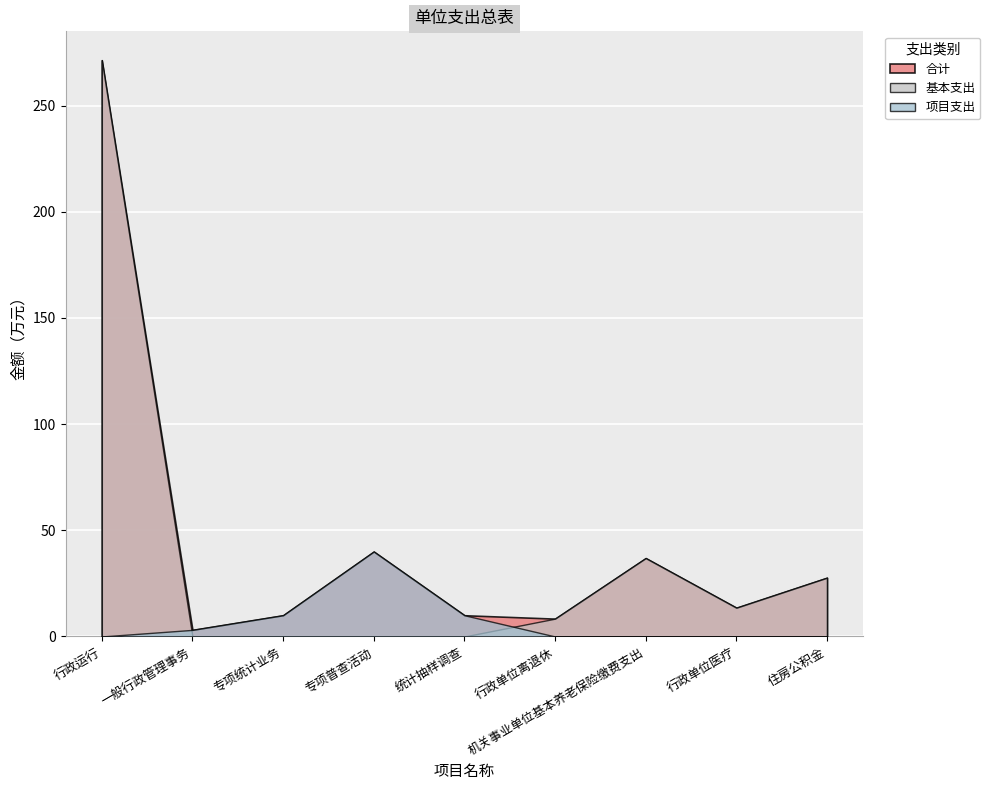

What are all the series names shown in the legend?

合计, 基本支出, 项目支出